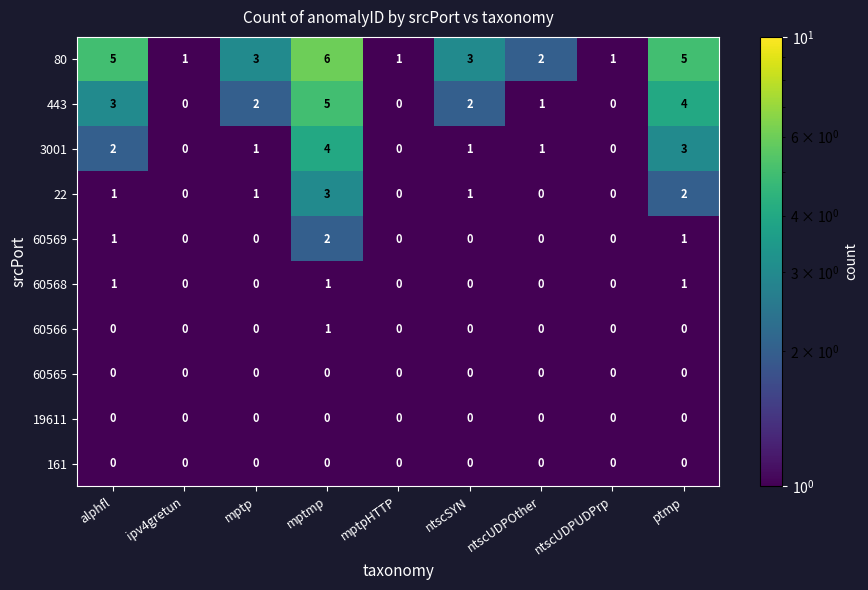

What is the spread (max minus min) of values at ptmp?

5